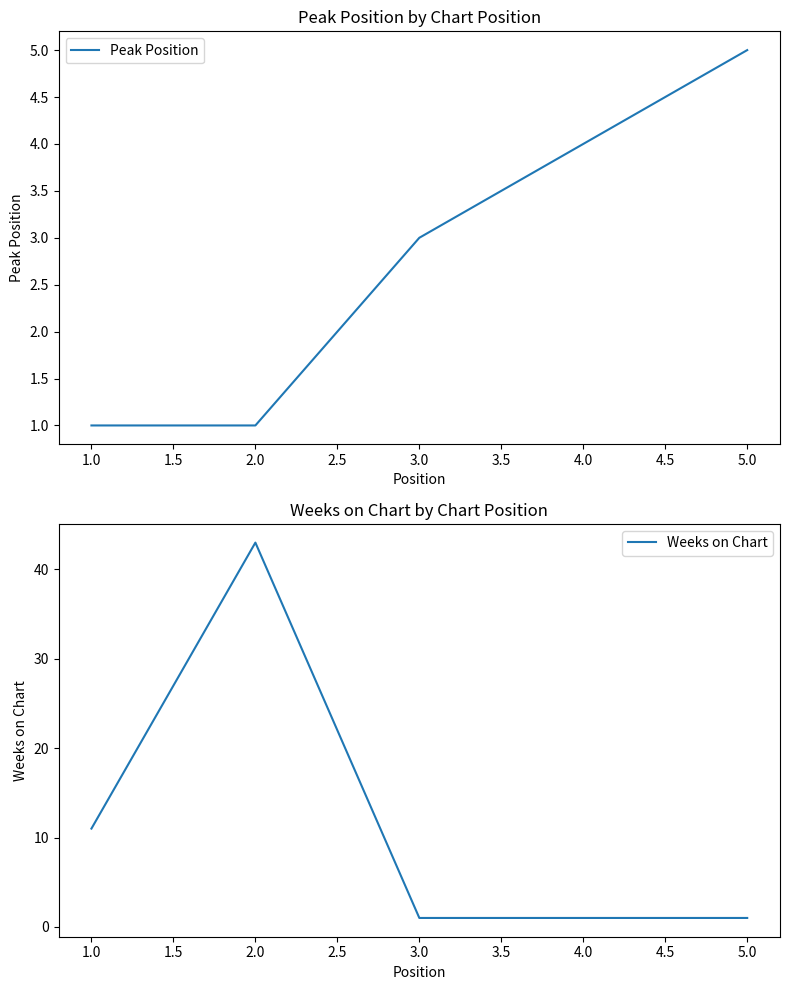

True or false: Peak Position and Weeks on Chart cross at least once.

True